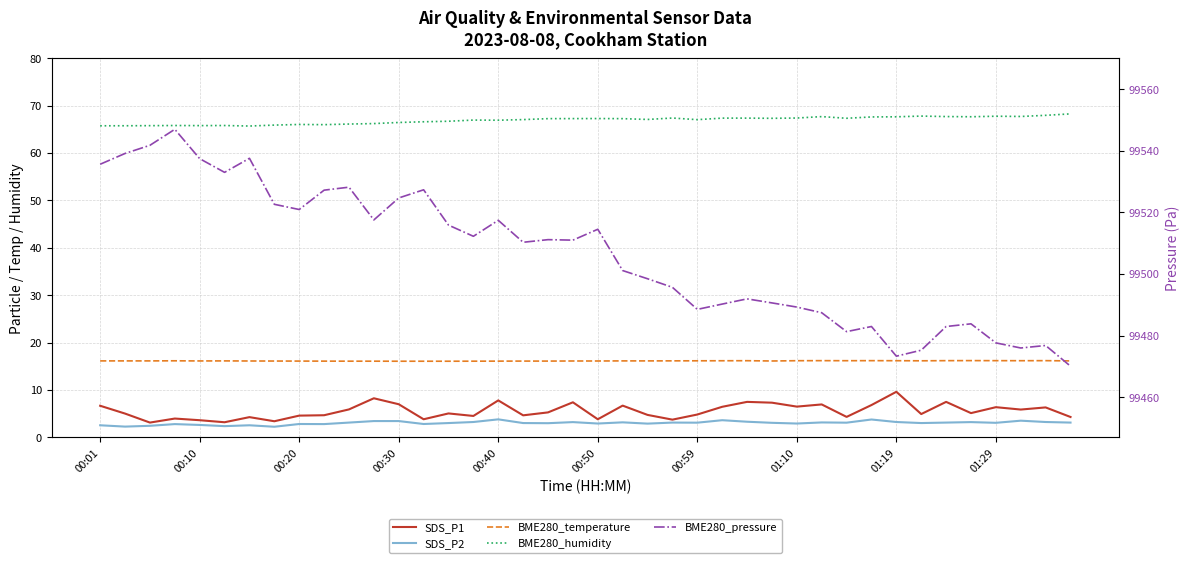

Which series changed the most between 00:01 and 29?

BME280_pressure